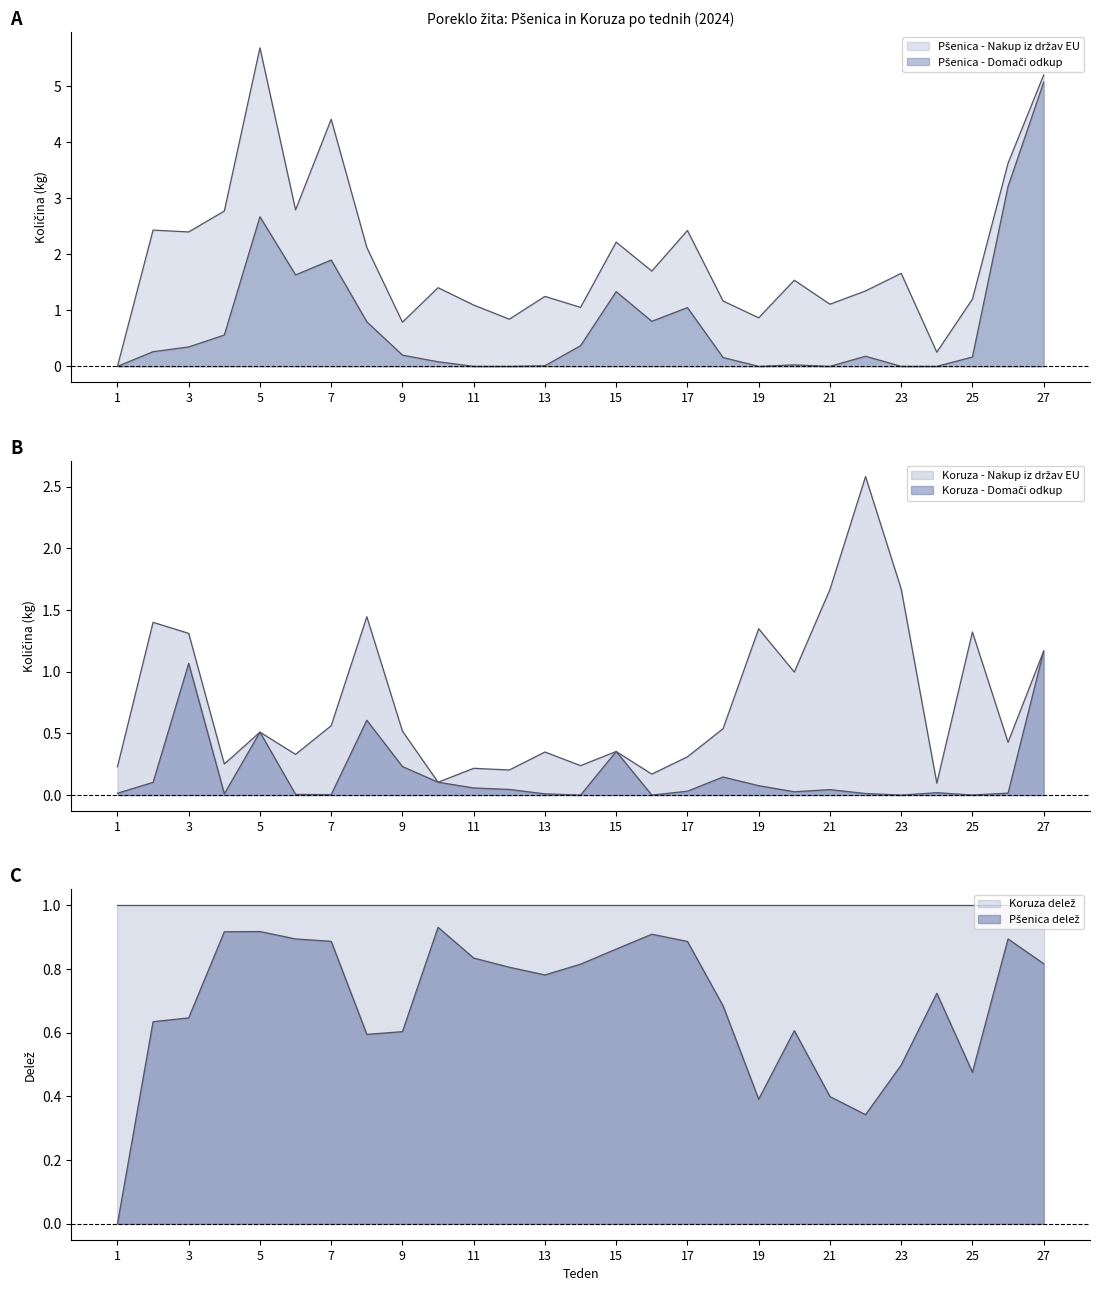

What is the sum of the Pšenica - Domači odkup values at 20 and 4?

0.6